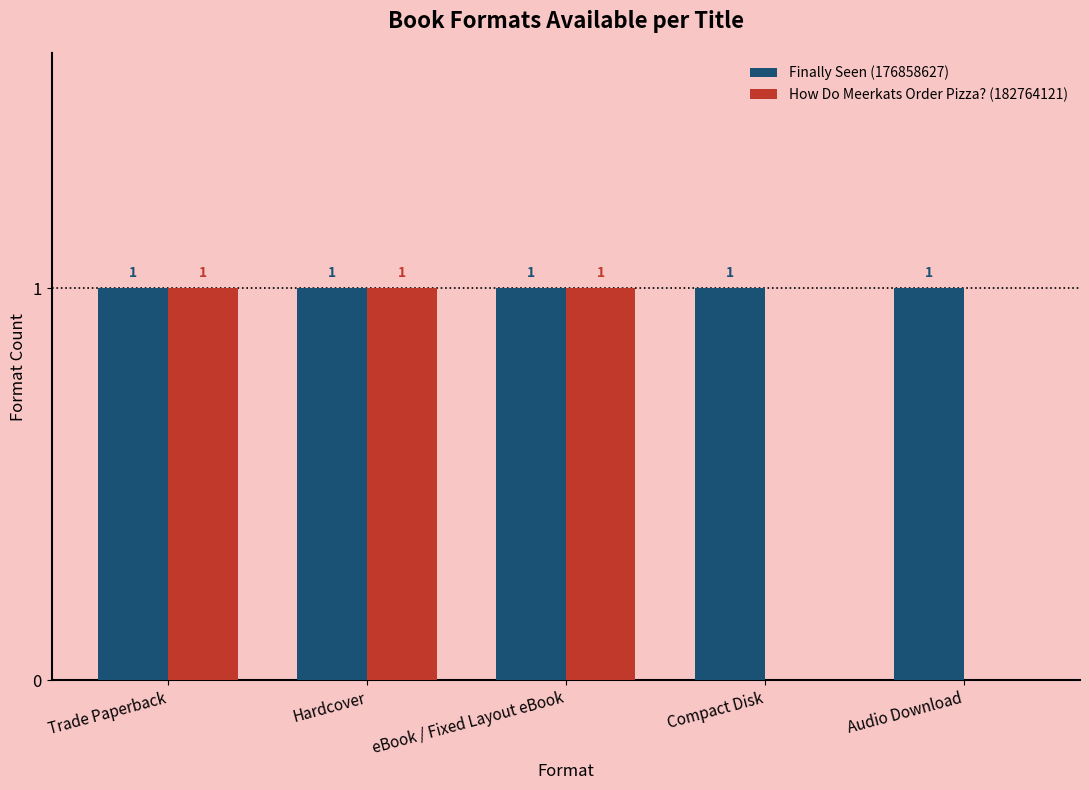

What is the total value across all series at Hardcover?

2